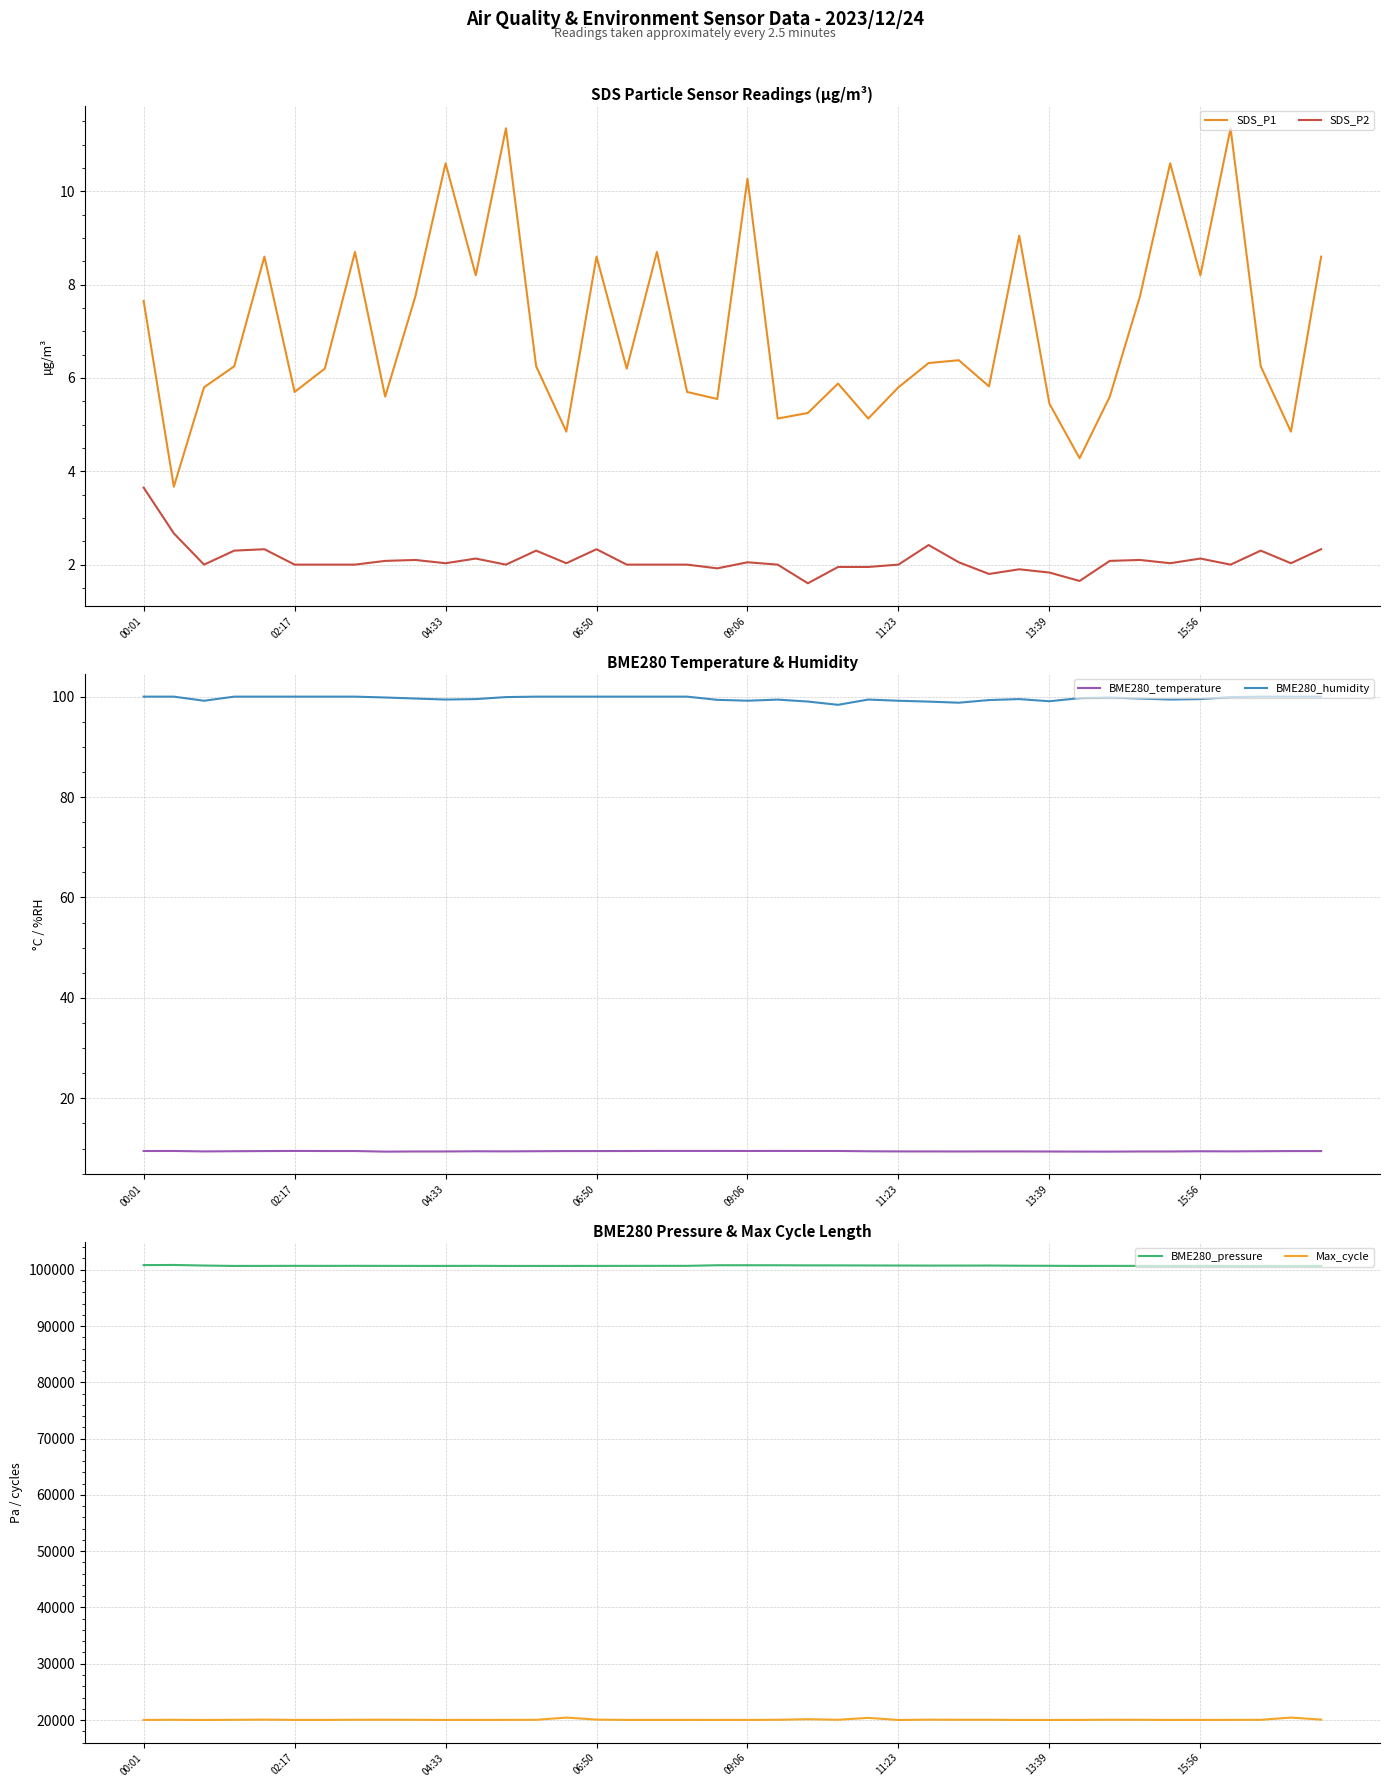

Where is BME280_pressure nearest to the value 100763?

24